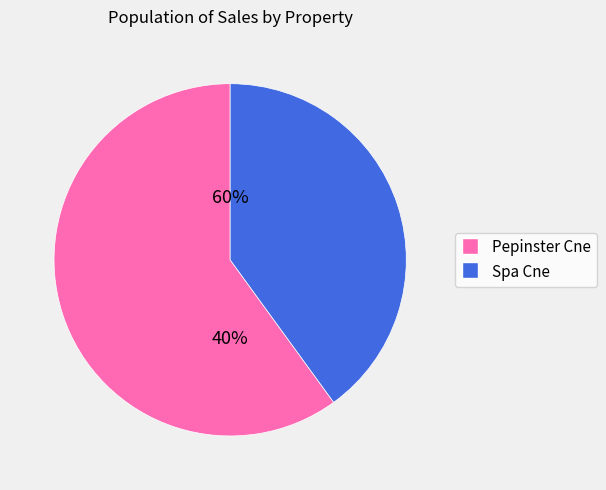

How many segments does this pie chart have?

2